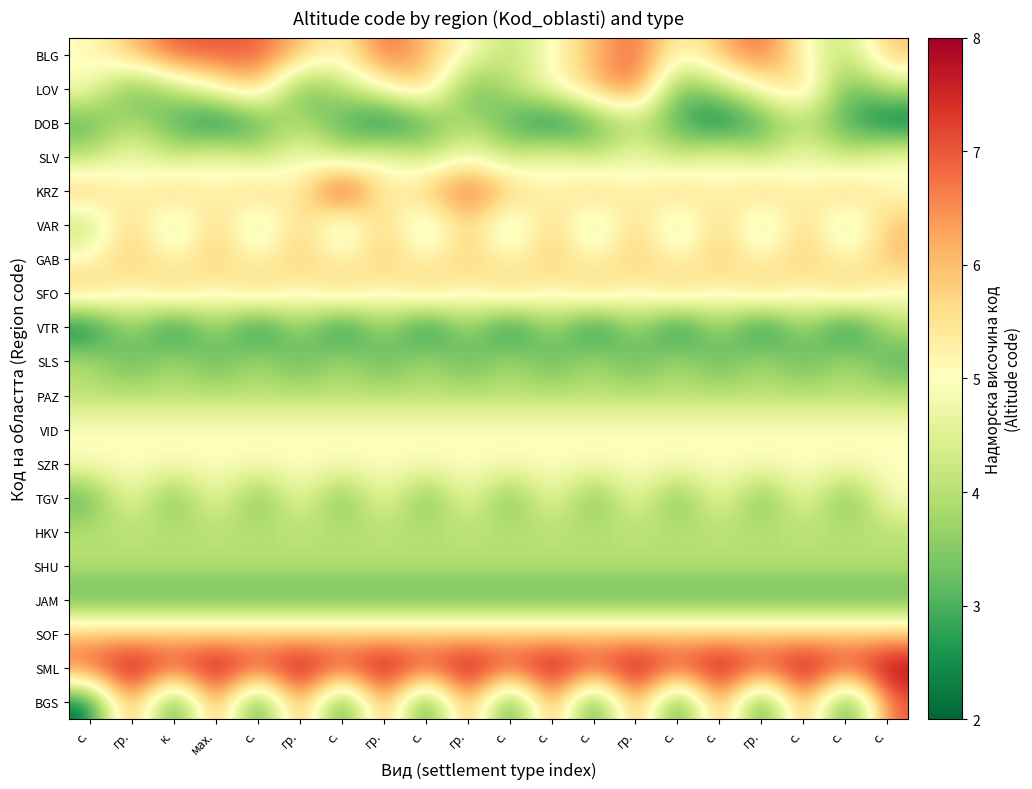

Reading left to right, transcribe all the data shown in this chart.

BLG: с.=5	гр.=6	к.=7	мах.=7	с.=7	гр.=6	с.=5	гр.=7	с.=6	гр.=5	с.=4	с.=5	с.=6	гр.=7	с.=5	с.=6	гр.=7	с.=5	с.=4	с.=6
LOV: с.=5	гр.=3	к.=4	мах.=5	с.=6	гр.=3	с.=4	гр.=5	с.=6	гр.=3	с.=4	с.=5	с.=6	гр.=7	с.=3	с.=4	гр.=5	с.=6	с.=3	с.=4
DOB: с.=3	гр.=4	к.=3	мах.=2	с.=3	гр.=4	с.=3	гр.=2	с.=3	гр.=4	с.=3	с.=2	с.=3	гр.=4	с.=3	с.=2	гр.=3	с.=4	с.=3	с.=2
SLV: с.=4	гр.=5	к.=4	мах.=5	с.=4	гр.=5	с.=4	гр.=5	с.=4	гр.=5	с.=4	с.=5	с.=4	гр.=5	с.=4	с.=5	гр.=4	с.=5	с.=4	с.=5
KRZ: с.=6	гр.=5	к.=6	мах.=5	с.=6	гр.=5	с.=8	гр.=5	с.=6	гр.=7	с.=6	с.=5	с.=6	гр.=5	с.=6	с.=5	гр.=6	с.=5	с.=6	с.=5
VAR: с.=4	гр.=6	к.=4	мах.=6	с.=4	гр.=6	с.=4	гр.=6	с.=4	гр.=6	с.=4	с.=6	с.=4	гр.=6	с.=4	с.=6	гр.=4	с.=6	с.=4	с.=6
GAB: с.=5	гр.=6	к.=5	мах.=6	с.=5	гр.=6	с.=5	гр.=6	с.=5	гр.=6	с.=5	с.=6	с.=5	гр.=6	с.=5	с.=6	гр.=5	с.=6	с.=5	с.=6
SFO: с.=6	гр.=5	к.=6	мах.=5	с.=6	гр.=5	с.=6	гр.=5	с.=6	гр.=5	с.=6	с.=5	с.=6	гр.=5	с.=6	с.=5	гр.=6	с.=5	с.=6	с.=5
VTR: с.=2	гр.=4	к.=2	мах.=4	с.=2	гр.=4	с.=2	гр.=4	с.=2	гр.=4	с.=2	с.=4	с.=2	гр.=4	с.=2	с.=4	гр.=2	с.=4	с.=2	с.=4
SLS: с.=4	гр.=3	к.=4	мах.=3	с.=4	гр.=3	с.=4	гр.=3	с.=4	гр.=3	с.=4	с.=3	с.=4	гр.=3	с.=4	с.=3	гр.=4	с.=3	с.=4	с.=3
PAZ: с.=4	гр.=4	к.=4	мах.=4	с.=4	гр.=4	с.=4	гр.=4	с.=4	гр.=4	с.=4	с.=4	с.=4	гр.=4	с.=4	с.=4	гр.=4	с.=4	с.=4	с.=4
VID: с.=5	гр.=5	к.=5	мах.=5	с.=5	гр.=5	с.=5	гр.=5	с.=5	гр.=5	с.=5	с.=5	с.=5	гр.=5	с.=5	с.=5	гр.=5	с.=5	с.=5	с.=5
SZR: с.=5	гр.=5	к.=5	мах.=5	с.=5	гр.=5	с.=5	гр.=5	с.=5	гр.=5	с.=5	с.=5	с.=5	гр.=5	с.=5	с.=5	гр.=5	с.=5	с.=5	с.=5
TGV: с.=3	гр.=5	к.=3	мах.=5	с.=3	гр.=5	с.=3	гр.=5	с.=3	гр.=5	с.=3	с.=5	с.=3	гр.=5	с.=3	с.=5	гр.=3	с.=5	с.=3	с.=5
HKV: с.=4	гр.=4	к.=4	мах.=4	с.=4	гр.=4	с.=4	гр.=4	с.=4	гр.=4	с.=4	с.=4	с.=4	гр.=4	с.=4	с.=4	гр.=4	с.=4	с.=4	с.=4
SHU: с.=4	гр.=4	к.=4	мах.=4	с.=4	гр.=4	с.=4	гр.=4	с.=4	гр.=4	с.=4	с.=4	с.=4	гр.=4	с.=4	с.=4	гр.=4	с.=4	с.=4	с.=4
JAM: с.=3	гр.=3	к.=3	мах.=3	с.=3	гр.=3	с.=3	гр.=3	с.=3	гр.=3	с.=3	с.=3	с.=3	гр.=3	с.=3	с.=3	гр.=3	с.=3	с.=3	с.=3
SOF: с.=6	гр.=6	к.=6	мах.=6	с.=6	гр.=6	с.=6	гр.=6	с.=6	гр.=6	с.=6	с.=6	с.=6	гр.=6	с.=6	с.=6	гр.=6	с.=6	с.=6	с.=6
SML: с.=7	гр.=8	к.=7	мах.=8	с.=7	гр.=8	с.=7	гр.=8	с.=7	гр.=8	с.=7	с.=8	с.=7	гр.=8	с.=7	с.=8	гр.=7	с.=8	с.=7	с.=8
BGS: с.=2	гр.=7	к.=2	мах.=7	с.=2	гр.=7	с.=2	гр.=7	с.=2	гр.=7	с.=2	с.=7	с.=2	гр.=7	с.=2	с.=7	гр.=2	с.=7	с.=2	с.=7